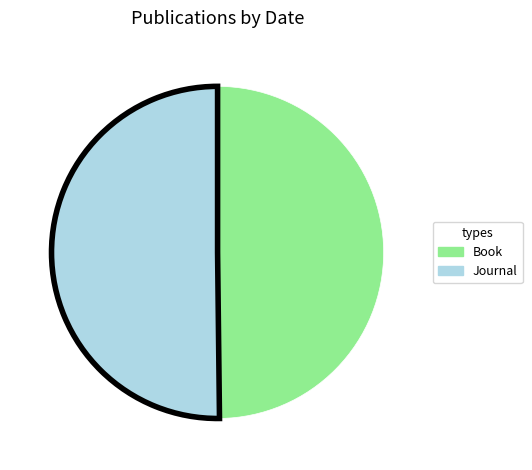

How many slices are in this pie chart?

2